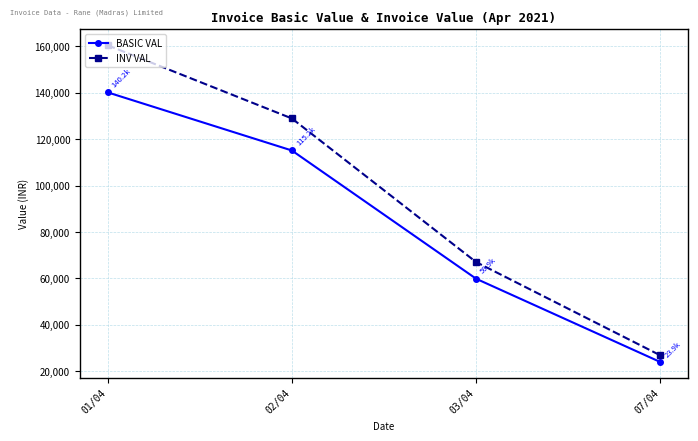

At which category is the sum across all series the highest?

01/04